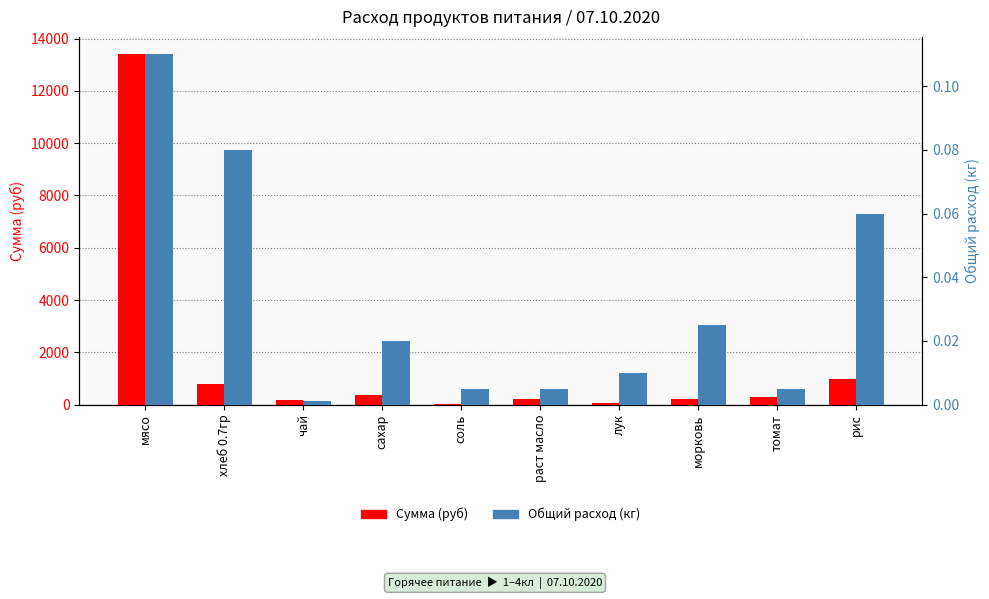

What is the label of the 9th bar from the left?

томат